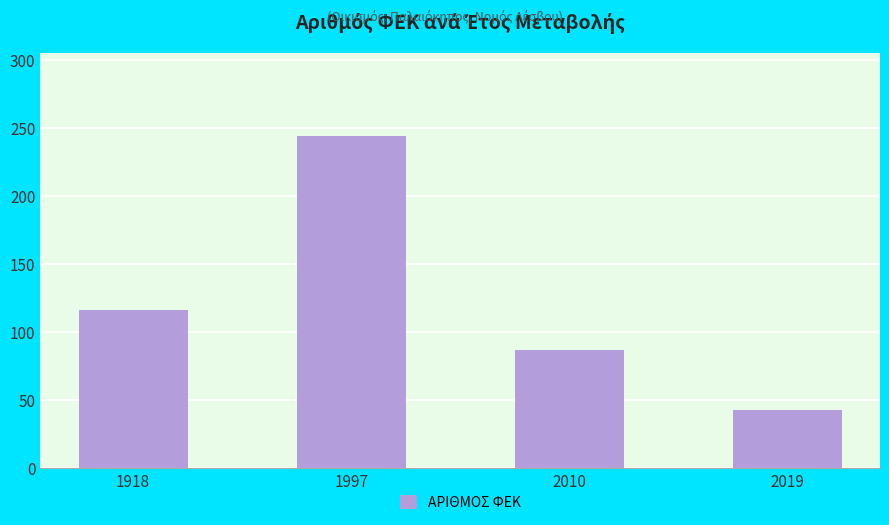

Count the number of categories in the chart.

4